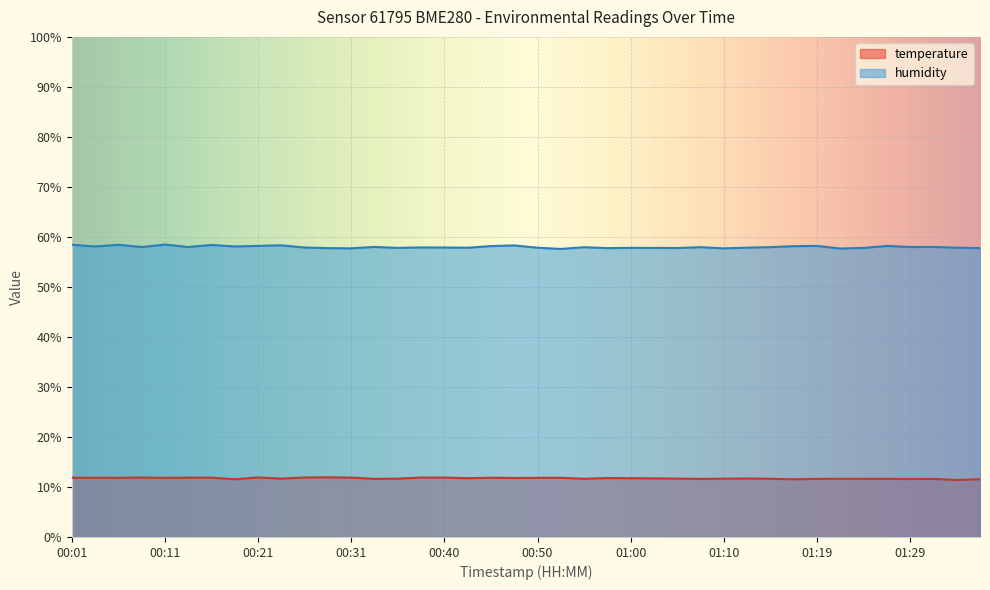

True or false: temperature and humidity cross at least once.

False